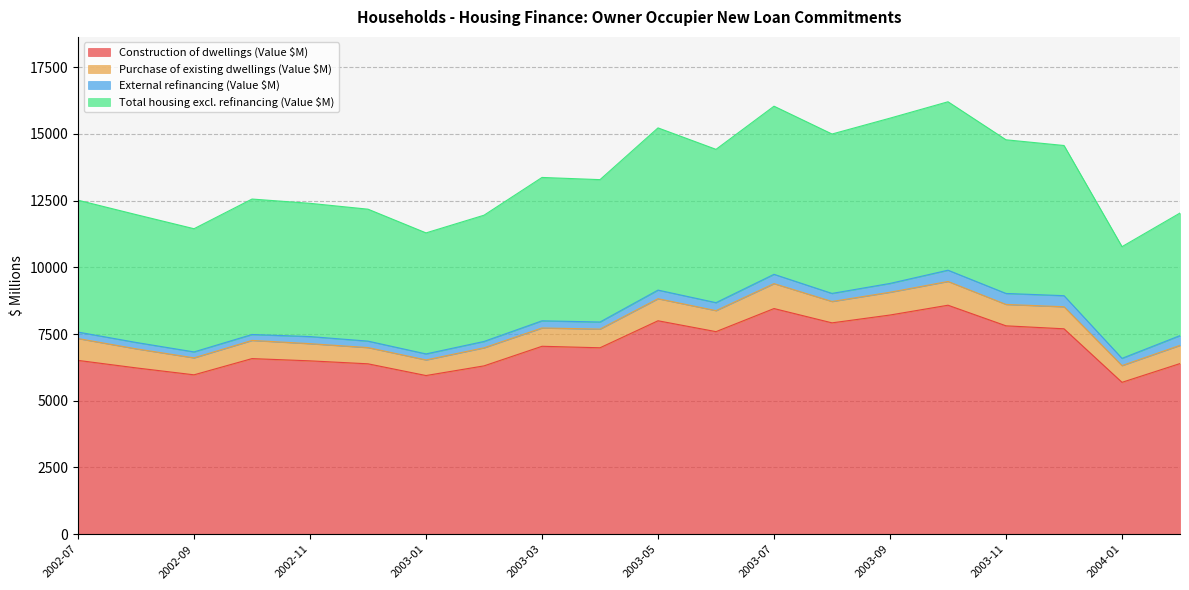

What is the minimum value for Construction of dwellings (Value $M)?

5689.9